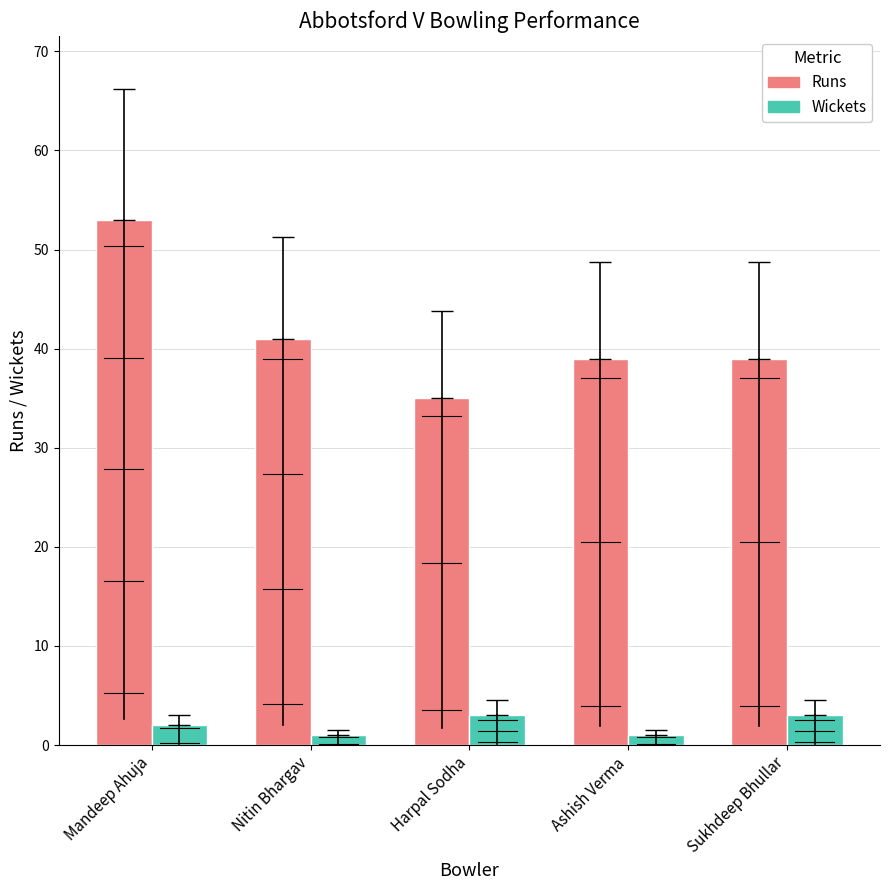

How many series are shown in this chart?

2